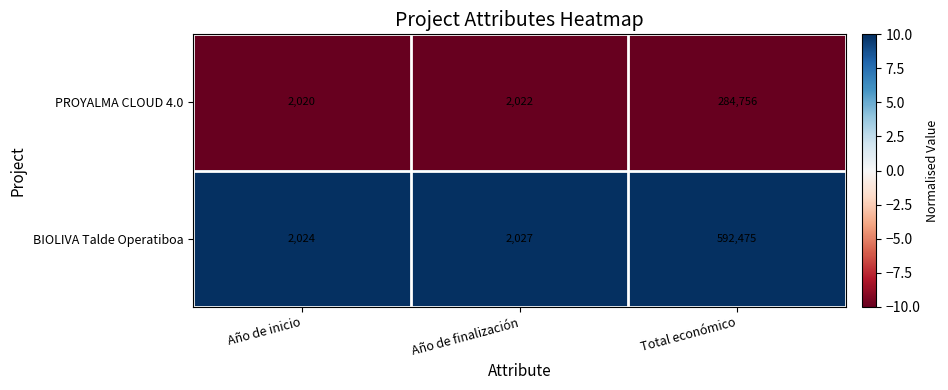

At which category is the sum across all series the highest?

Total económico